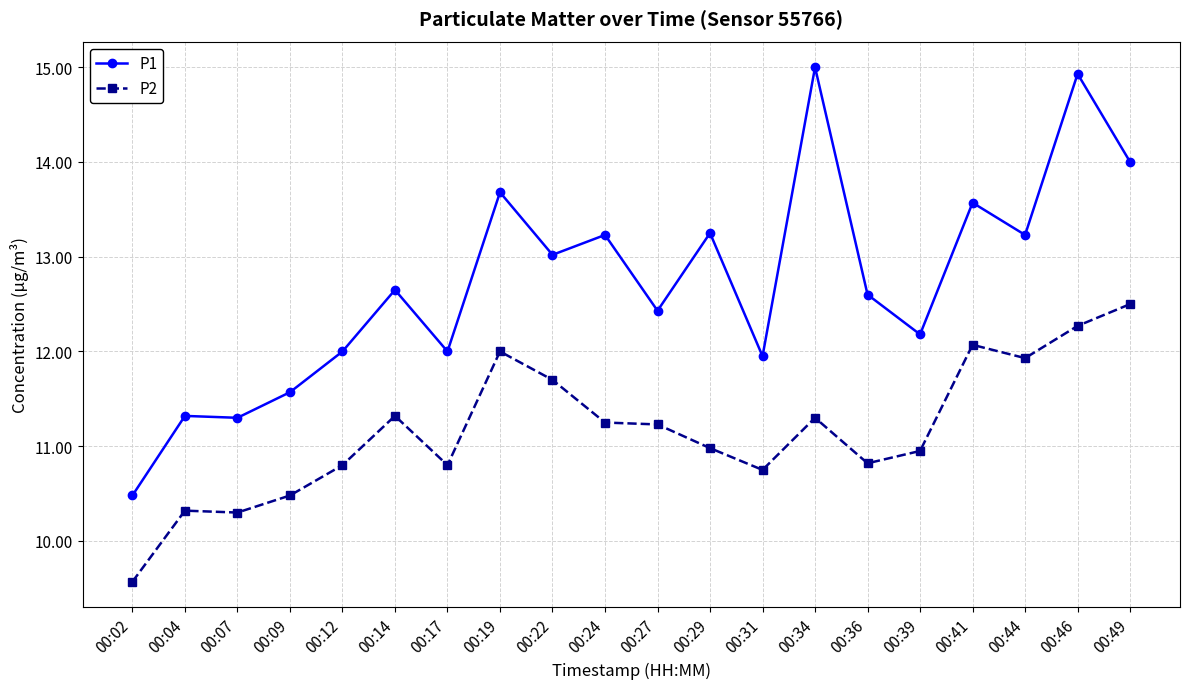

Which category has the lowest value across all series?

00:02